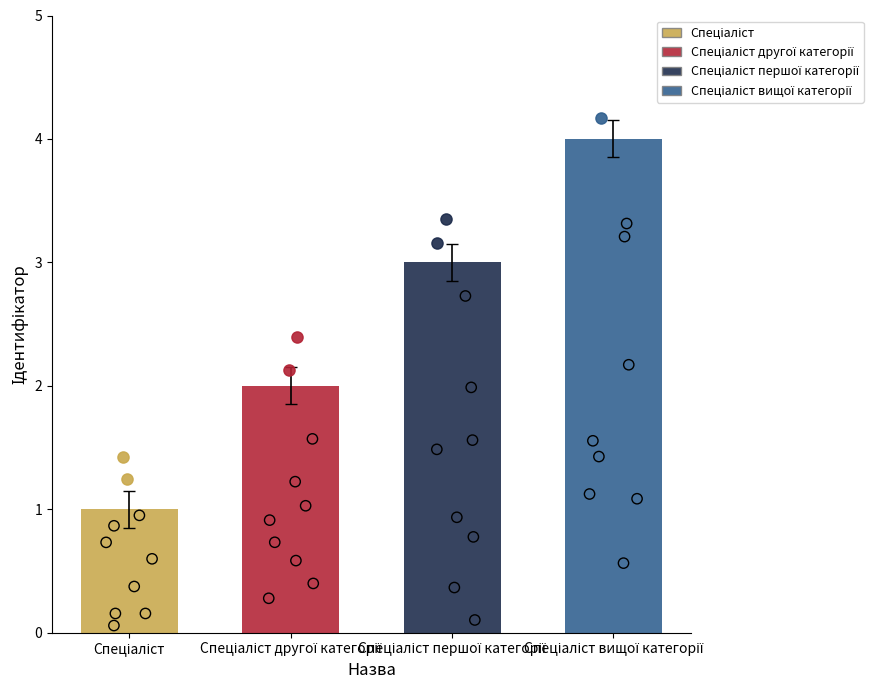

What is the change in value from Спеціаліст to Спеціаліст вищої категорії?

+3